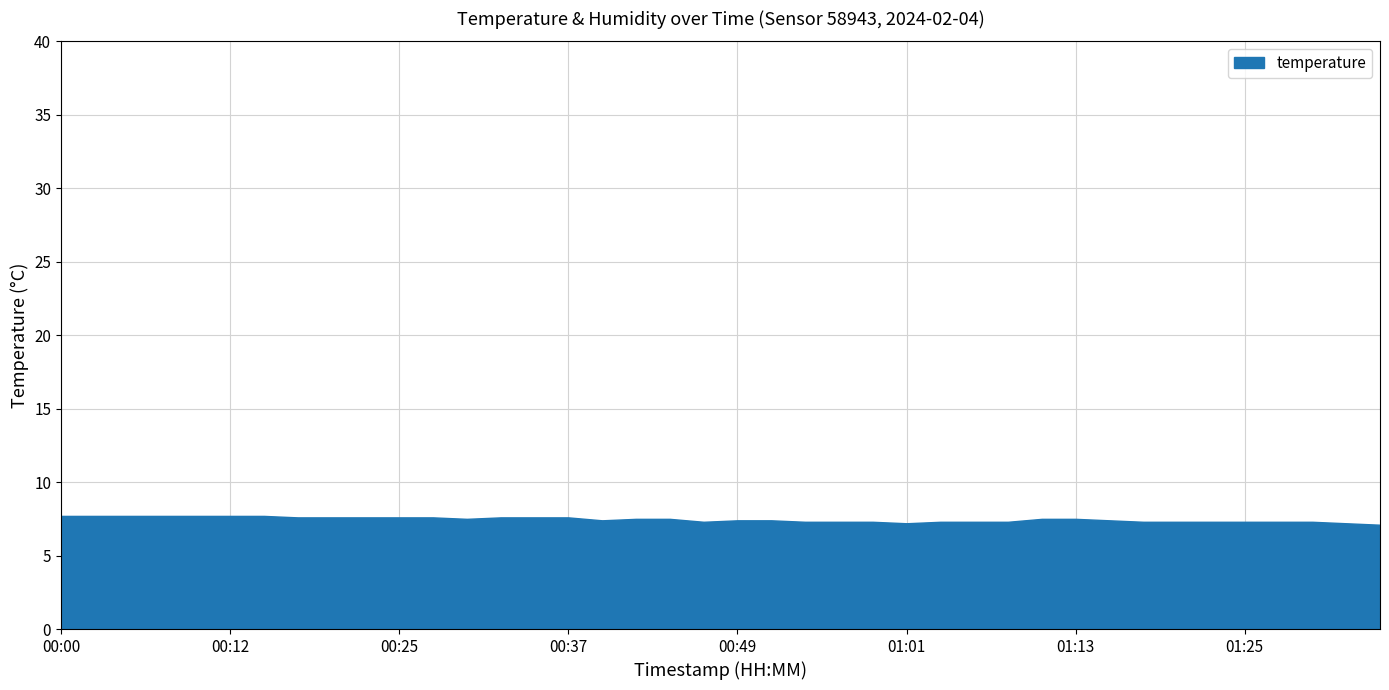

What is the maximum value shown in the chart?

7.7